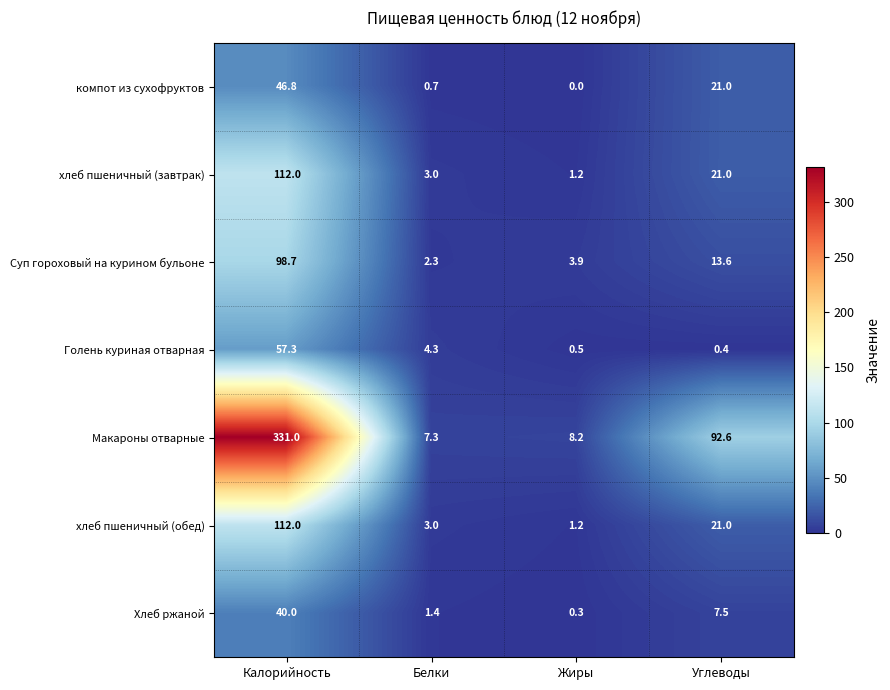

What is the maximum value shown in the chart?

331.0